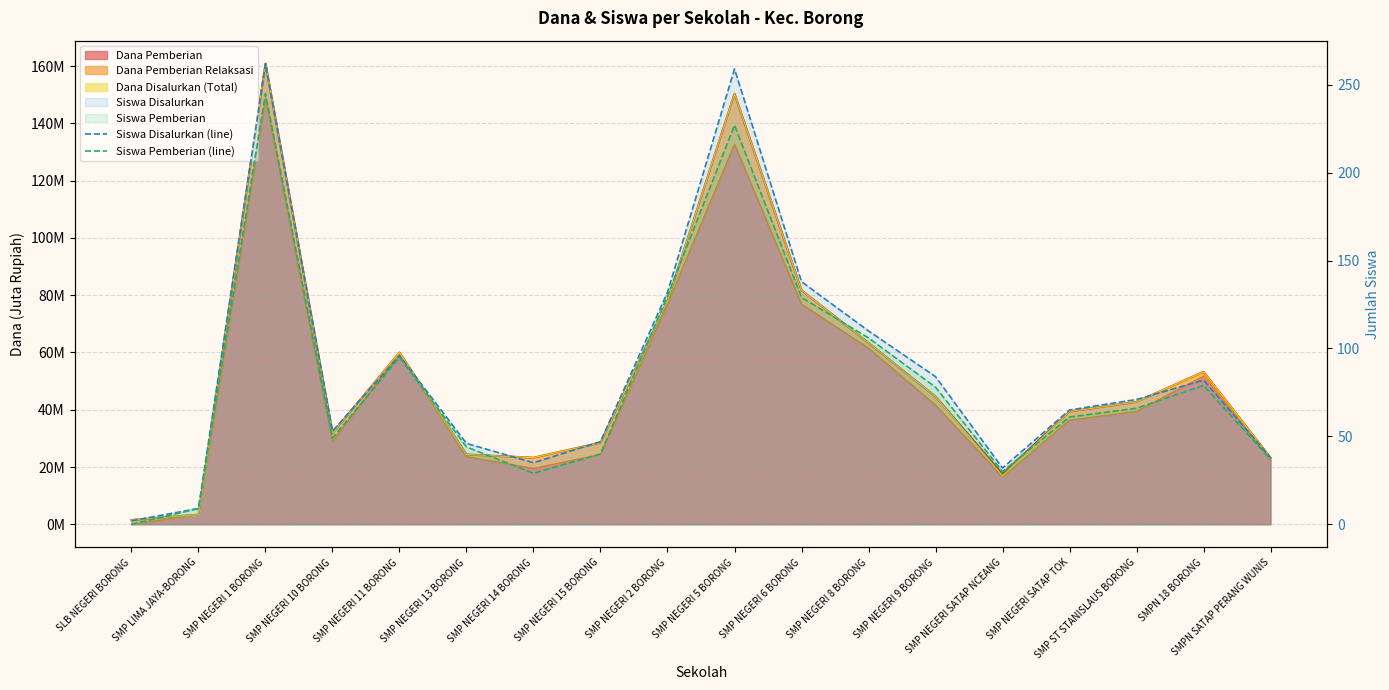

What is the sum of all Siswa Pemberian (line) values?

1454